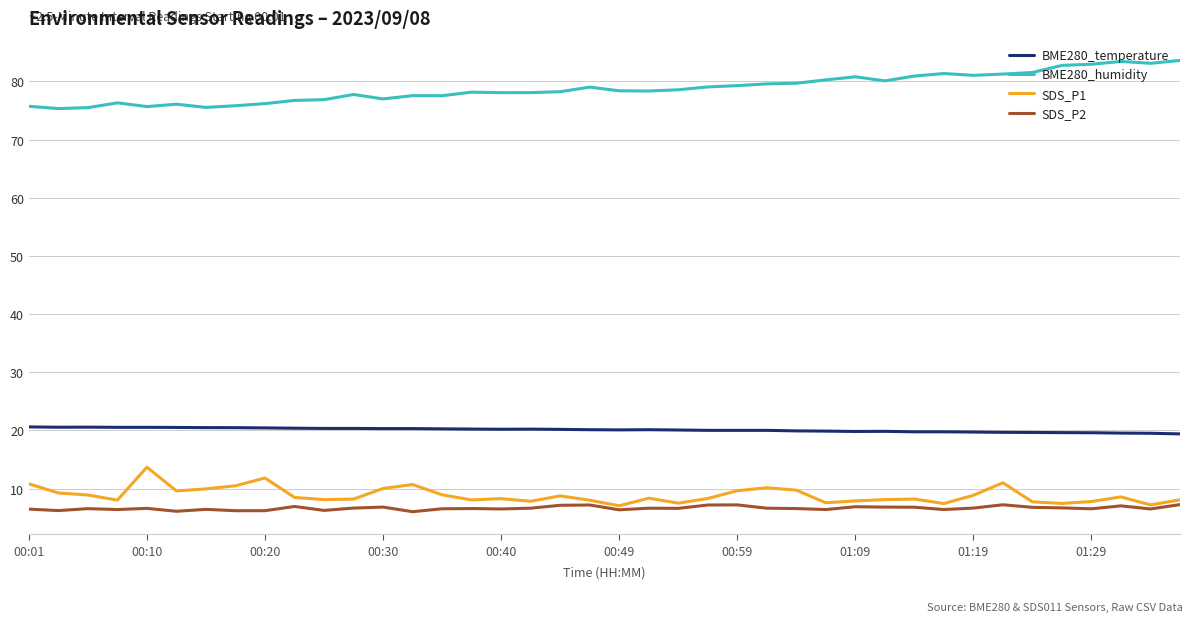

Which series has the largest total across all categories?

BME280_humidity